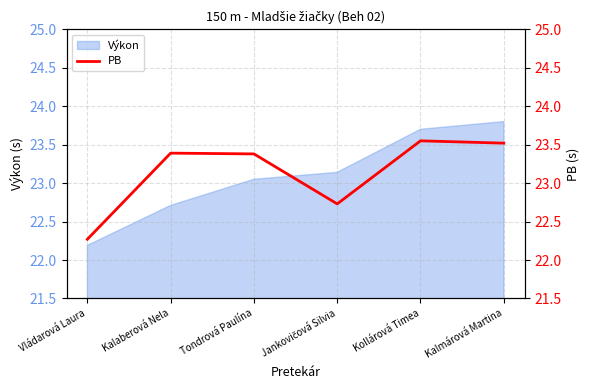

The value of Výkon at Kollárová Timea is 23.7. True or false?

True